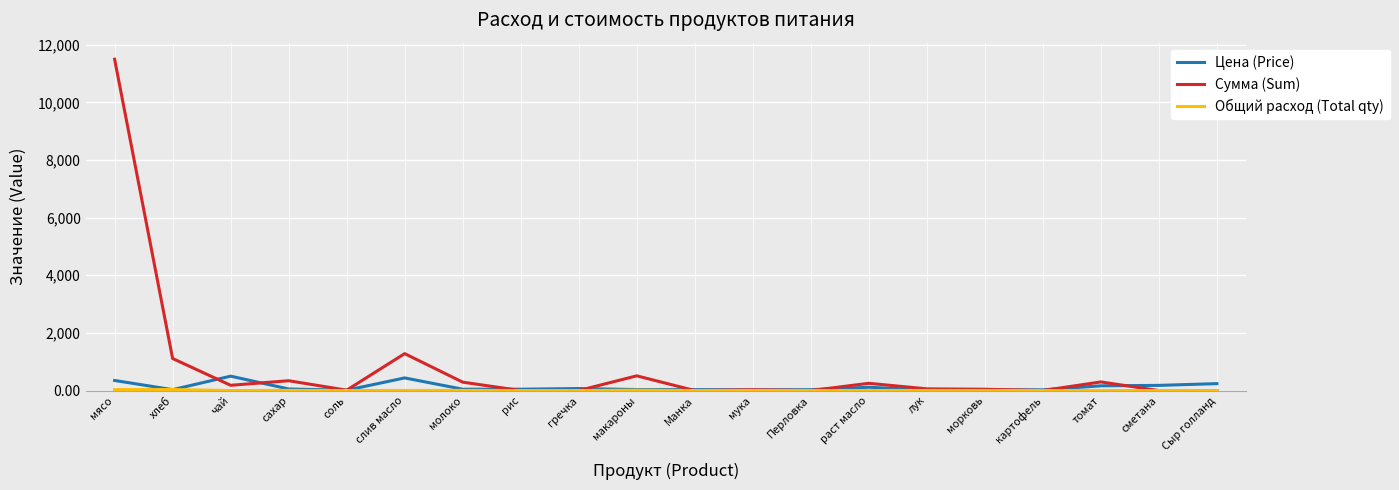

What is the difference between the highest and lowest values at картофель?

25.0